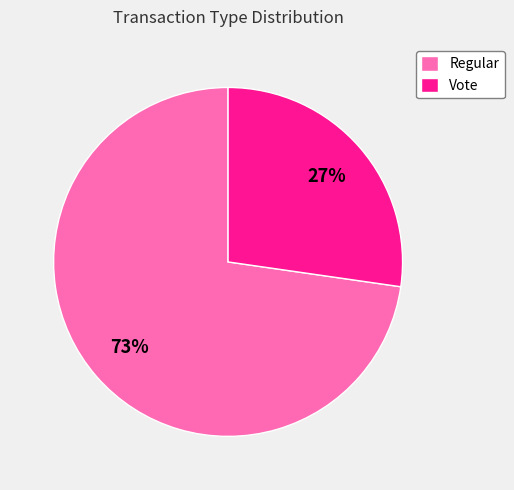

To the nearest percent, what portion does Vote represent?

27%